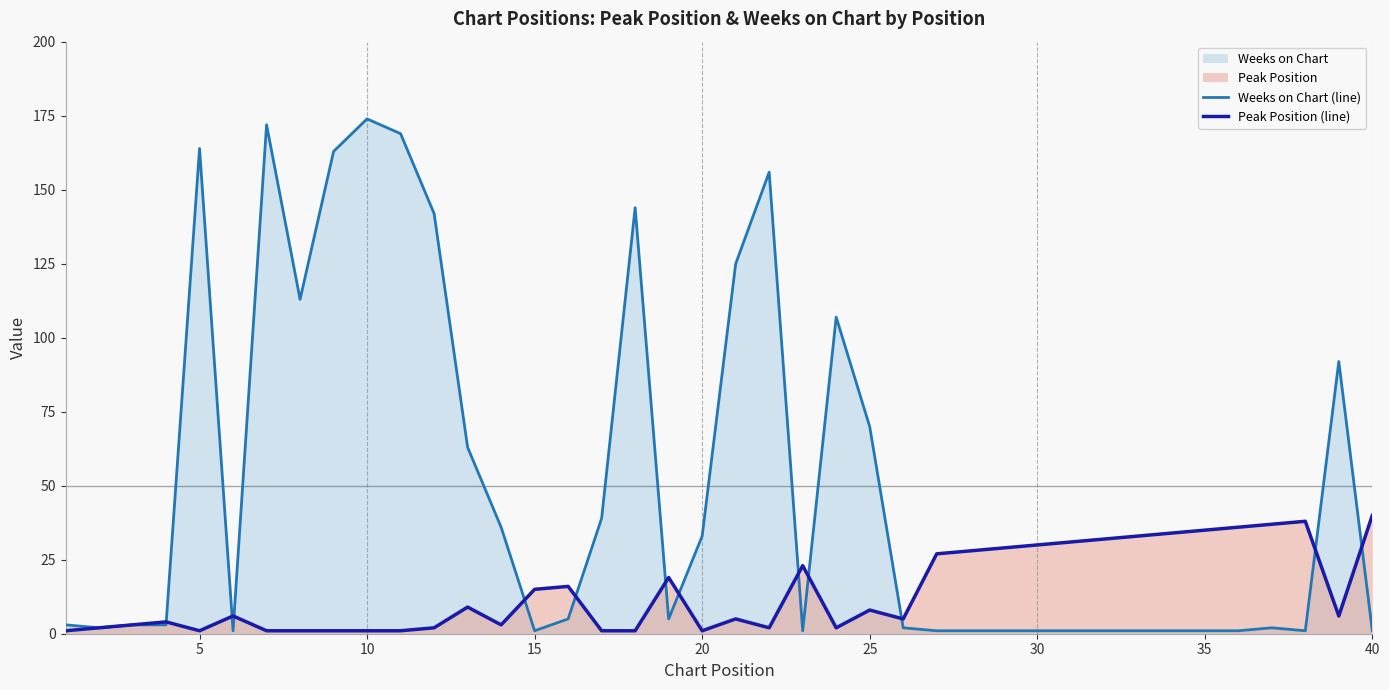

Rank the series at 20 from lowest to highest value.

Peak Position (line), Weeks on Chart (line)